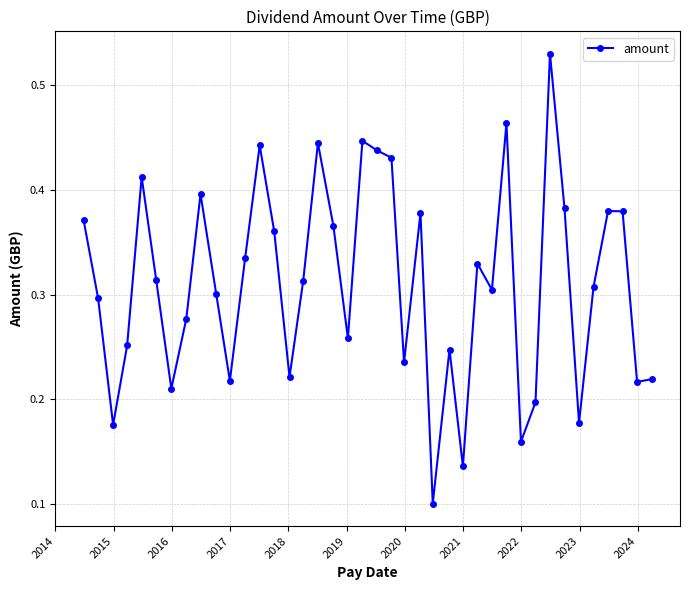

True or false: there are more than 1 points higher than both neighbors.

True